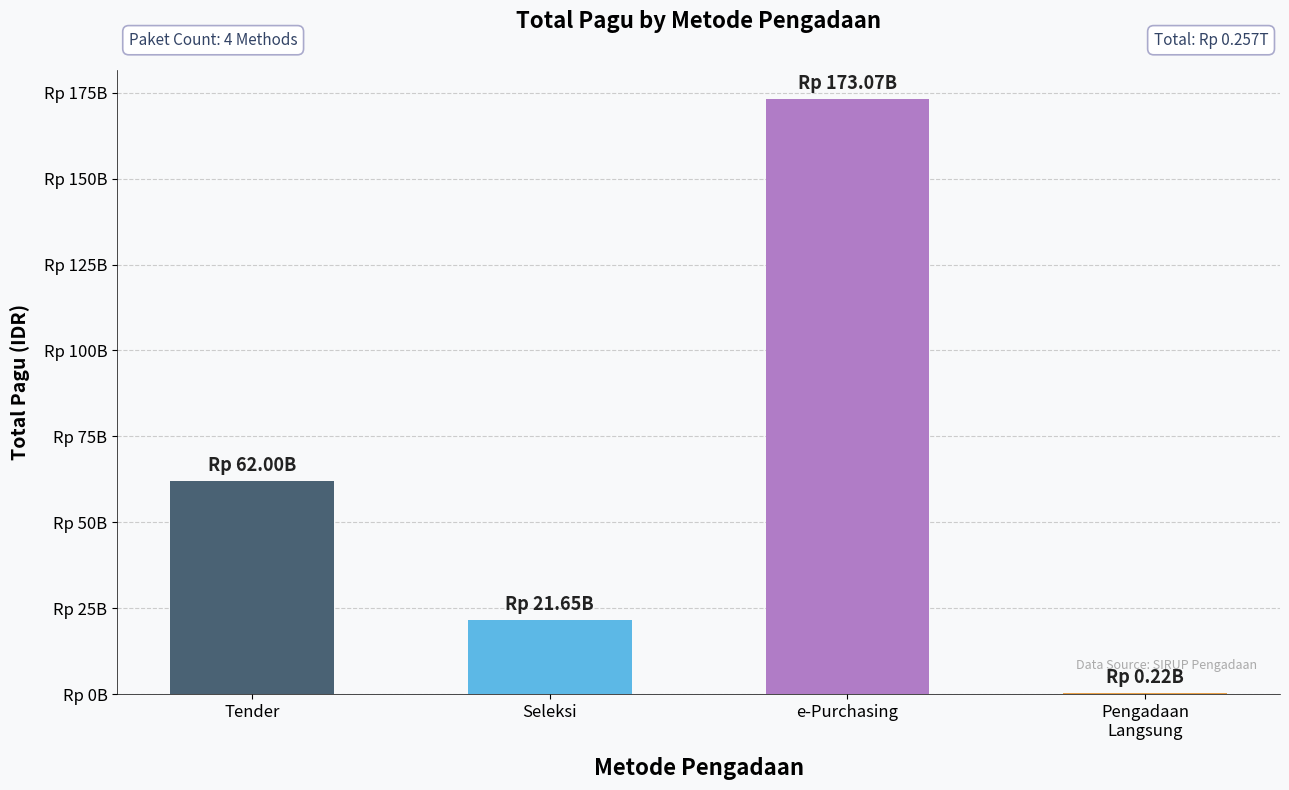

Are the bars horizontal?

No